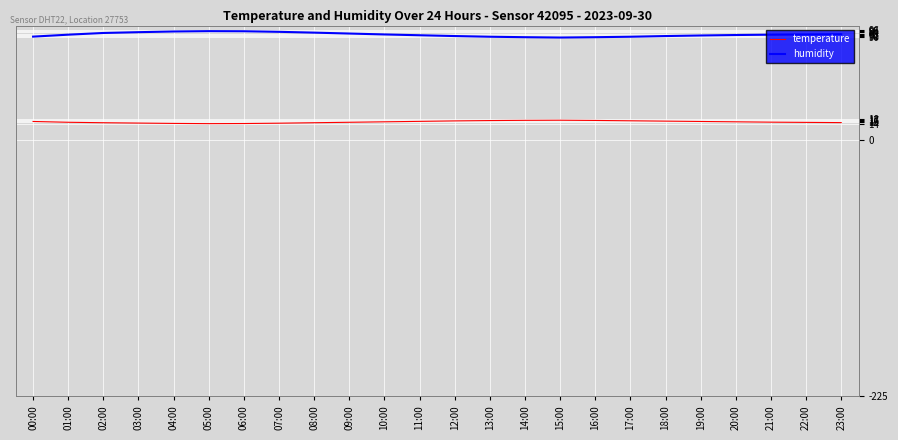

Which series has the largest range (max minus min)?

humidity